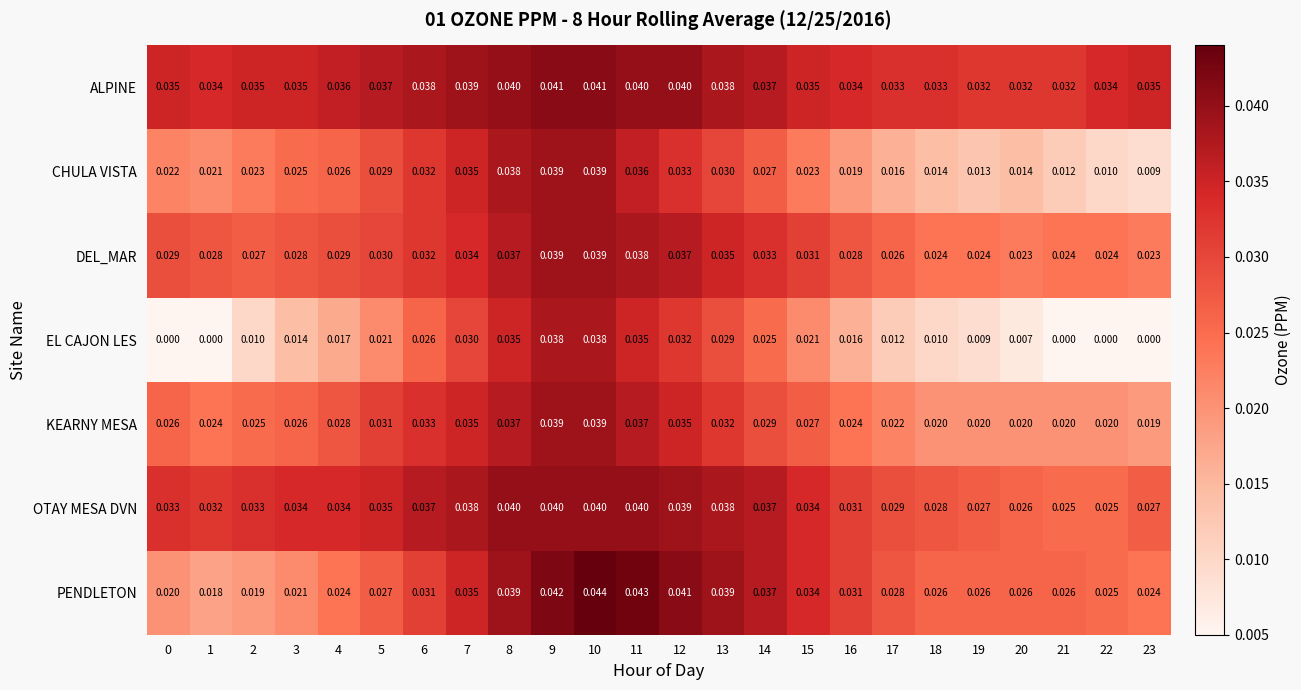

At which category is the sum across all series the highest?

10